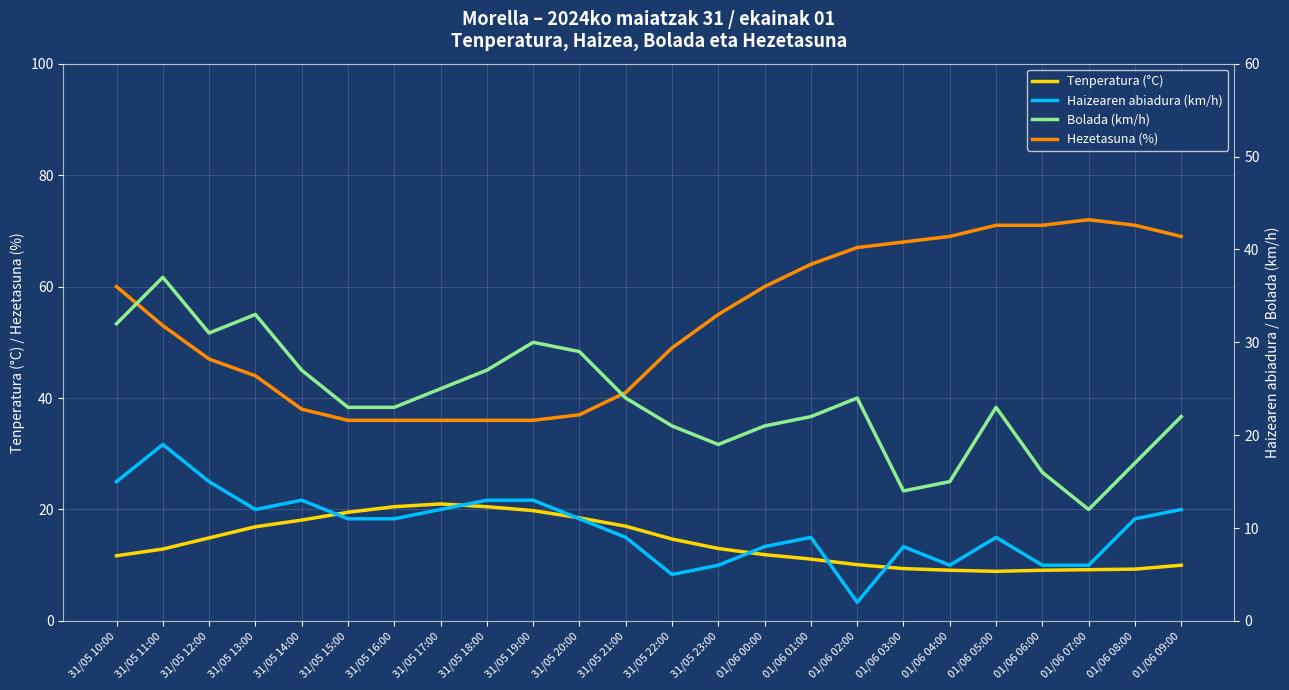

At which category does the chart reach its peak across all series?

01/06 07:00